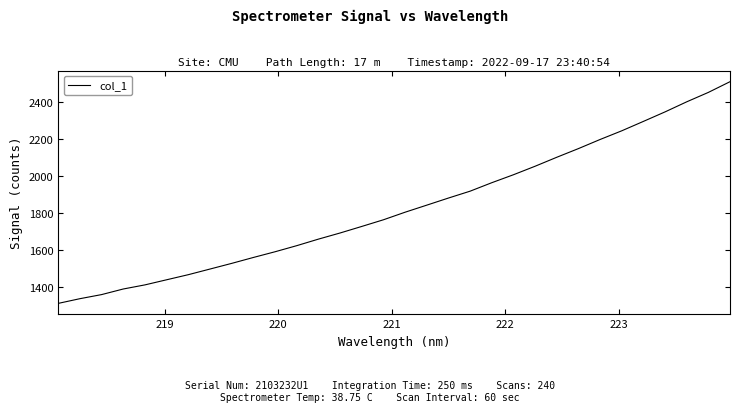

What is the difference between the maximum and minimum values?

1200.1